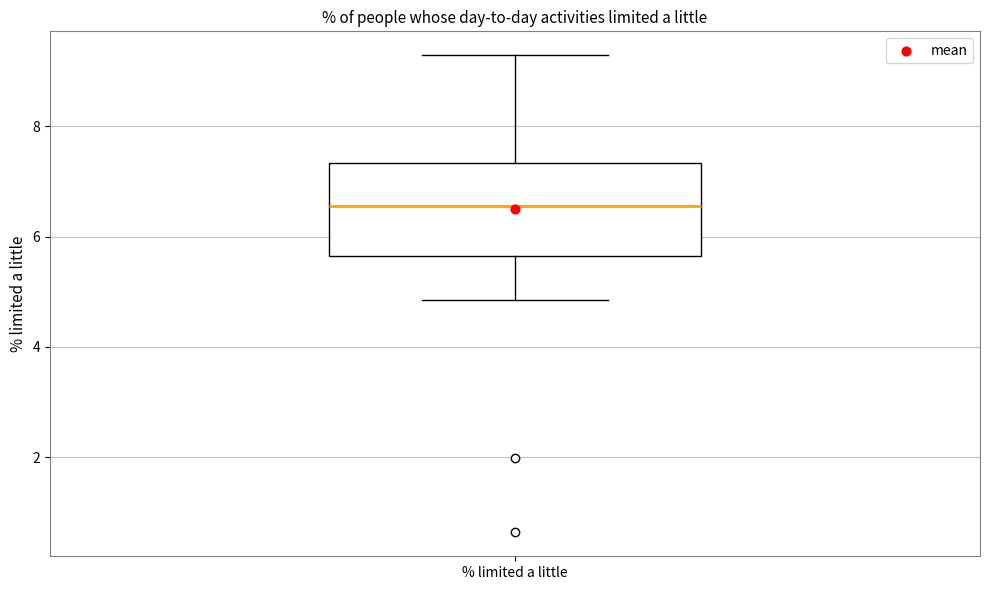

Transcribe this box plot: give where the median line is, the range the box spans, and where the two whiskers end, as read against the y-axis. The values are not printed on the chart, so give them approximately, as read against the axis.

median 6.6, box 5.6 to 7.4, whiskers 4.8 to 9.2